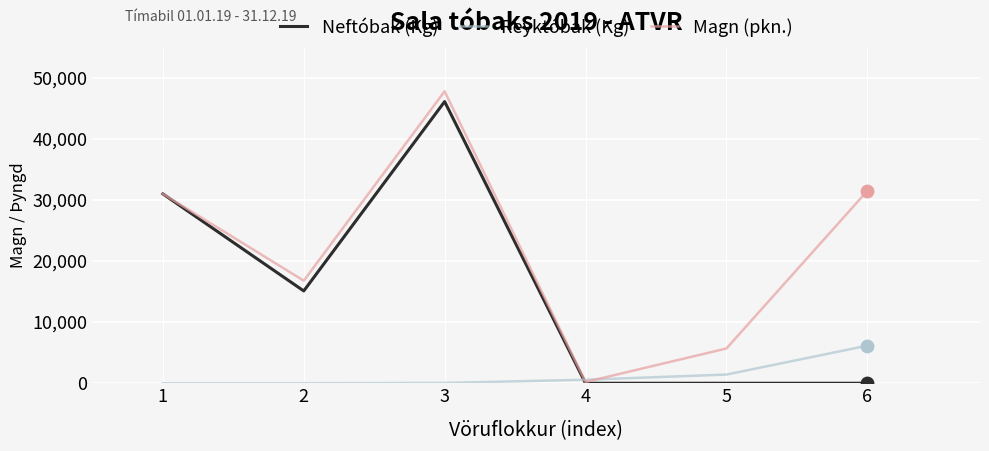

What is the difference between the highest and lowest values at 5?

5686.0